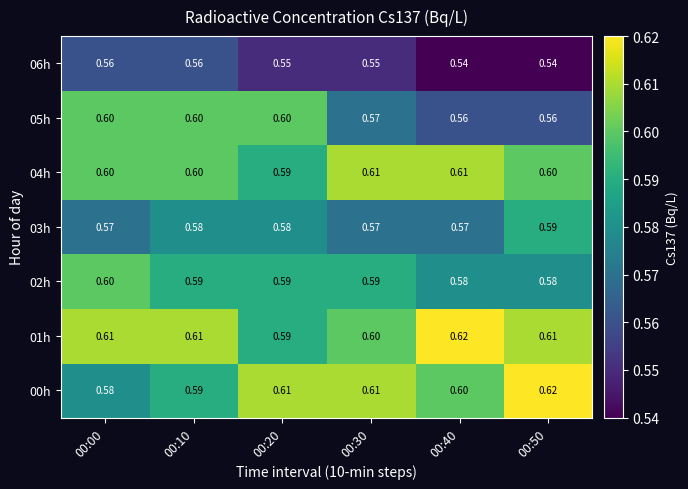

Is the value of 04h at 00:10 greater than the value of 00h at 00:50?

No